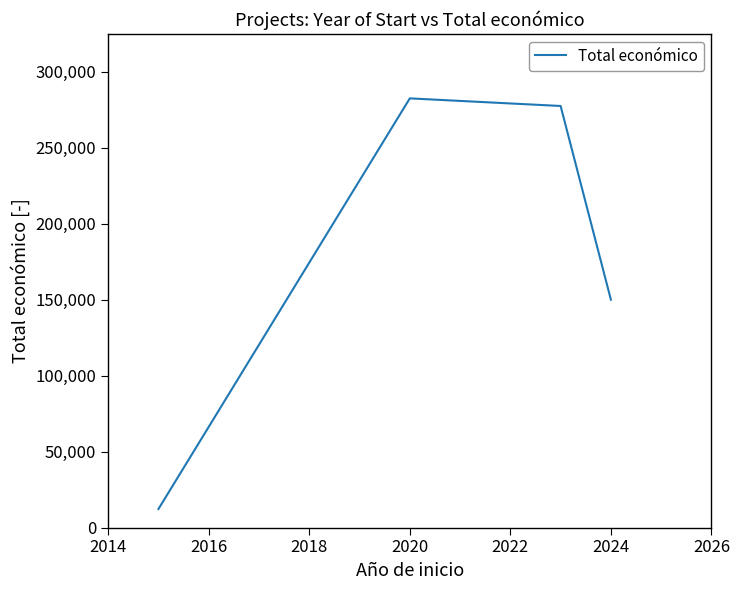

What is the maximum value shown in the chart?

282464